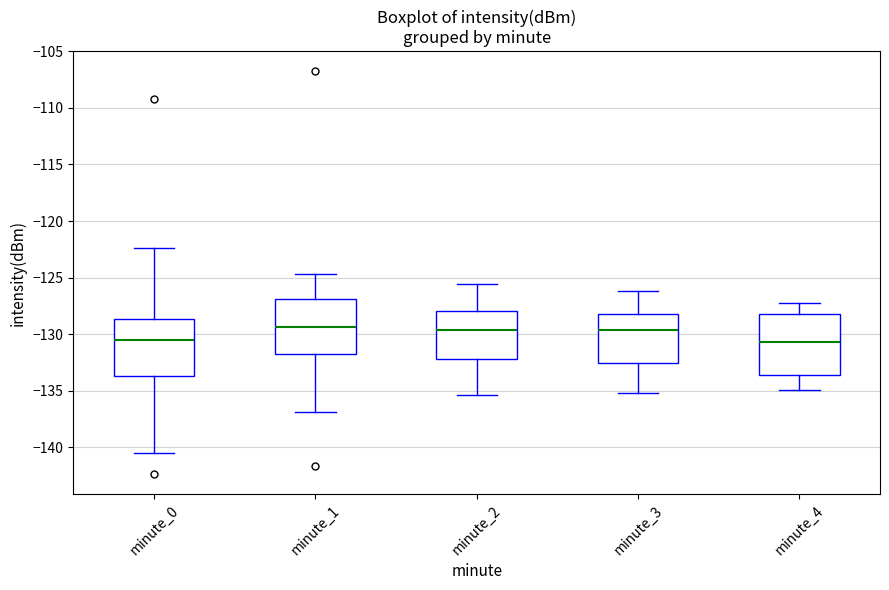

Reading left to right, read every box against the y-axis: the position of its median line, the range the box covers, and the ends of its whiskers. The values are not printed on the chart, so give them approximately, as read against the axis.

minute_0: median -130.5, box -133.5 to -128.5, whiskers -140.5 to -122.5
minute_1: median -129.5, box -131.5 to -127.0, whiskers -137.0 to -124.5
minute_2: median -129.5, box -132.0 to -128.0, whiskers -135.5 to -125.5
minute_3: median -129.5, box -132.5 to -128.0, whiskers -135.0 to -126.0
minute_4: median -130.5, box -133.5 to -128.0, whiskers -135.0 to -127.0